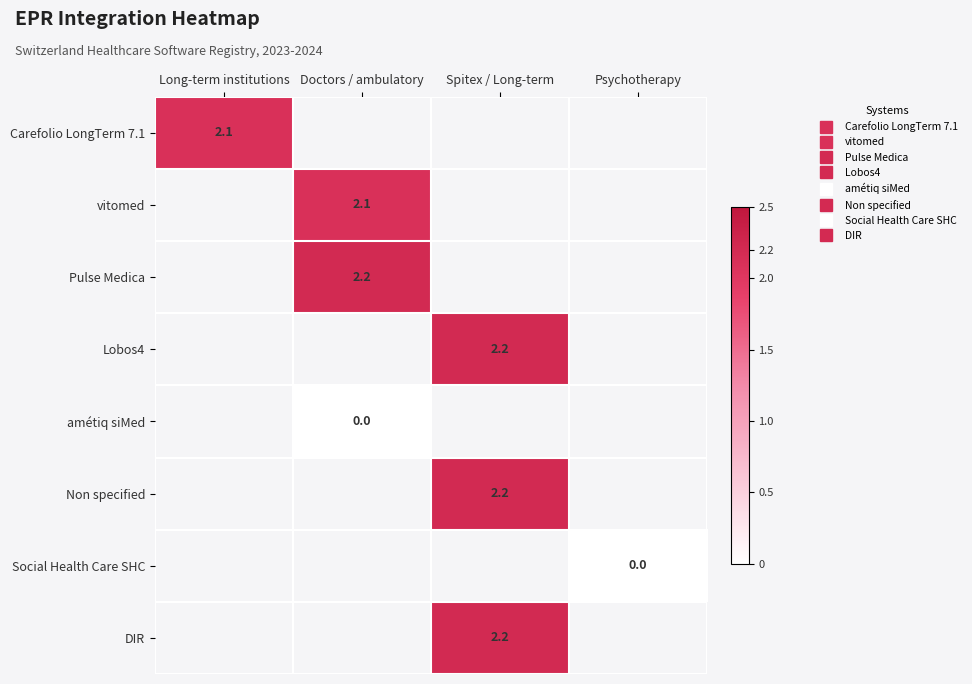

Which category has the highest value in the vitomed series?

Long-term institutions